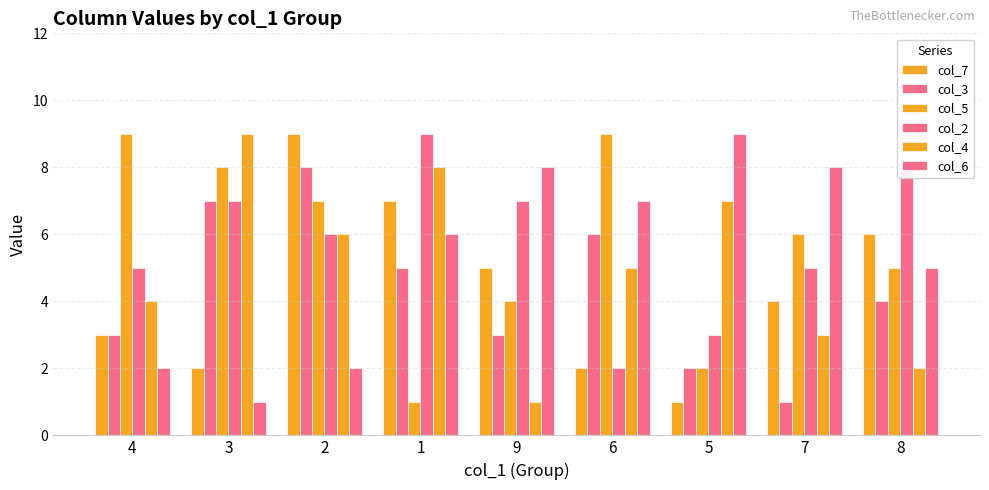

How many bars are there in each group?

6